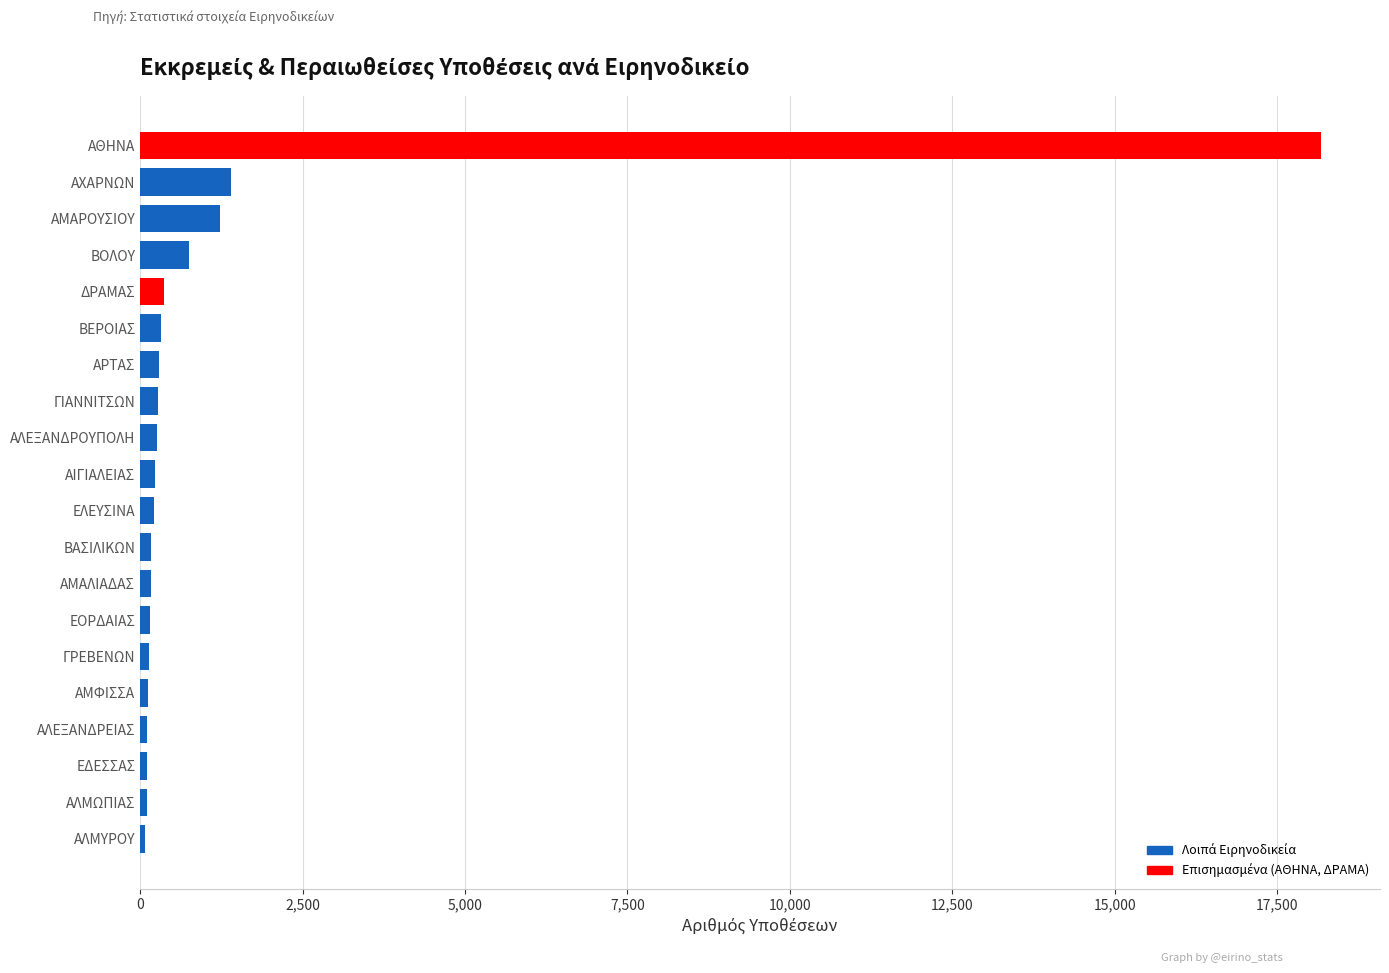

What is the difference between the second highest and second lowest values?

1299